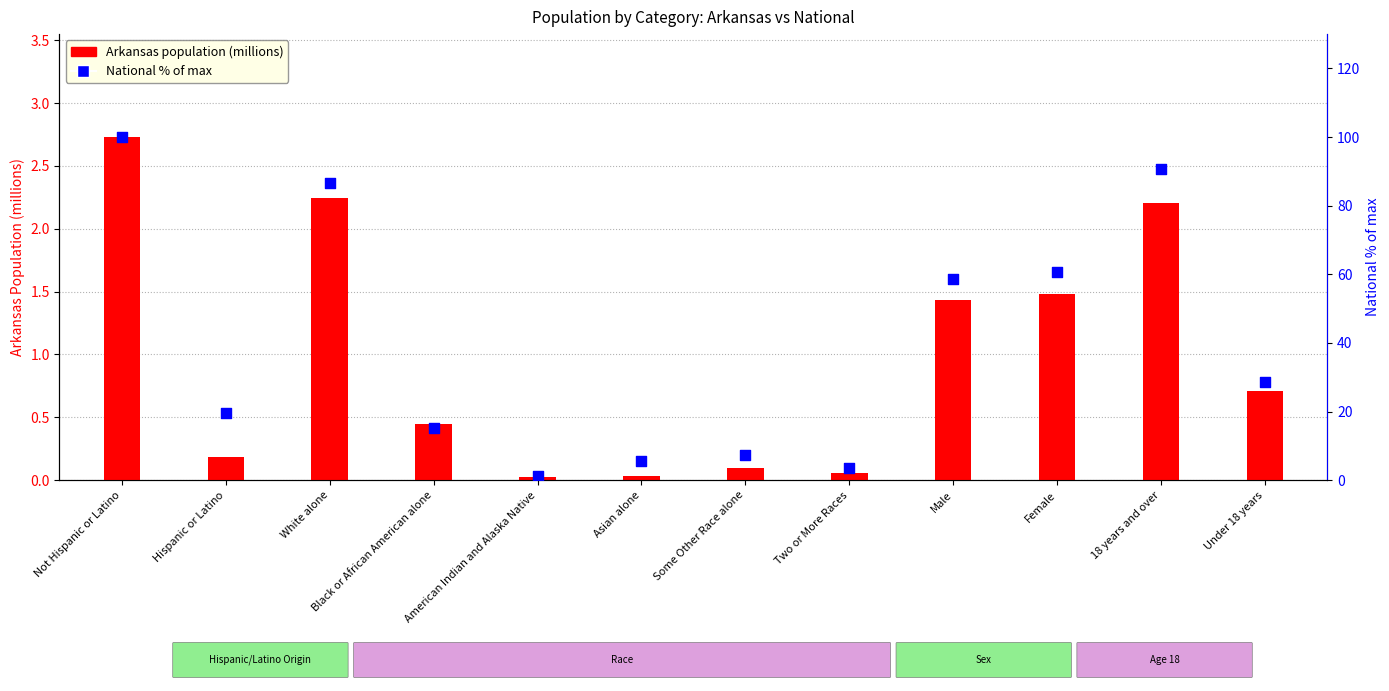

What is the total value across all series at Male?

60.2